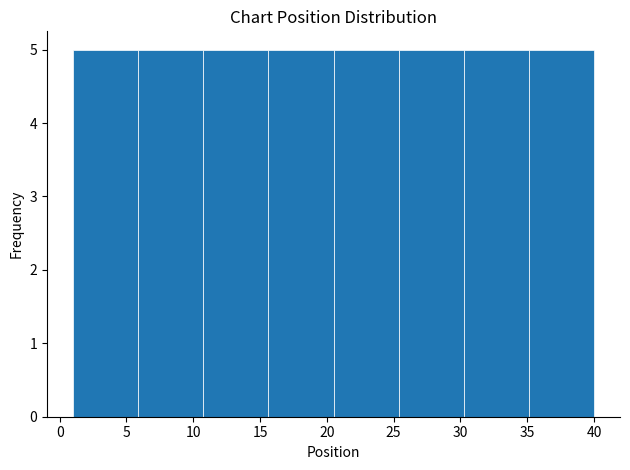

What is the height of the bar covering 20.5 to 25.5 on the x-axis? Neither the bar edges nor the heights are printed on the chart, so give them approximately, as read against the axes.

5